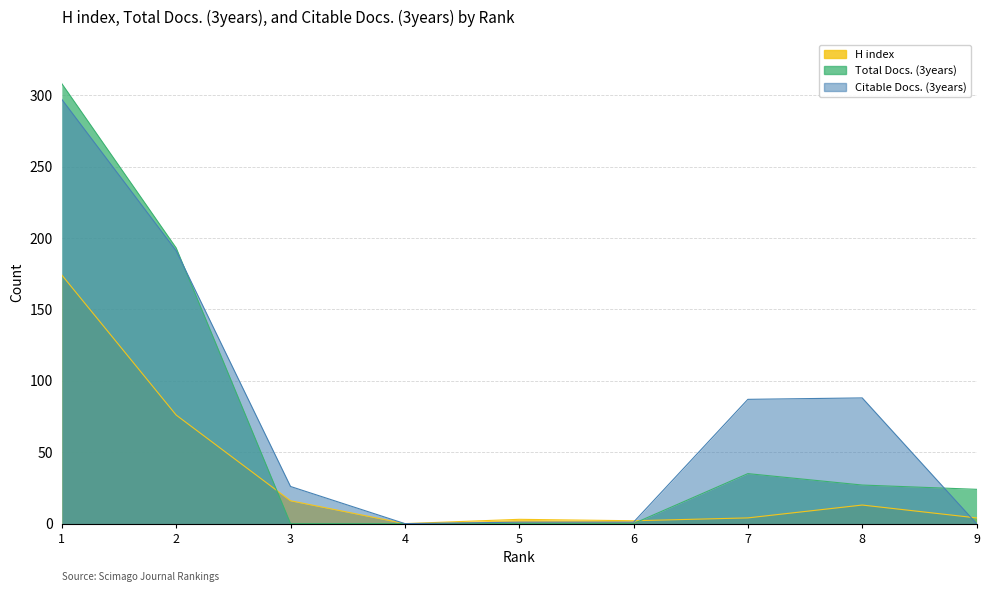

Between 9 and 3, which is larger?

3